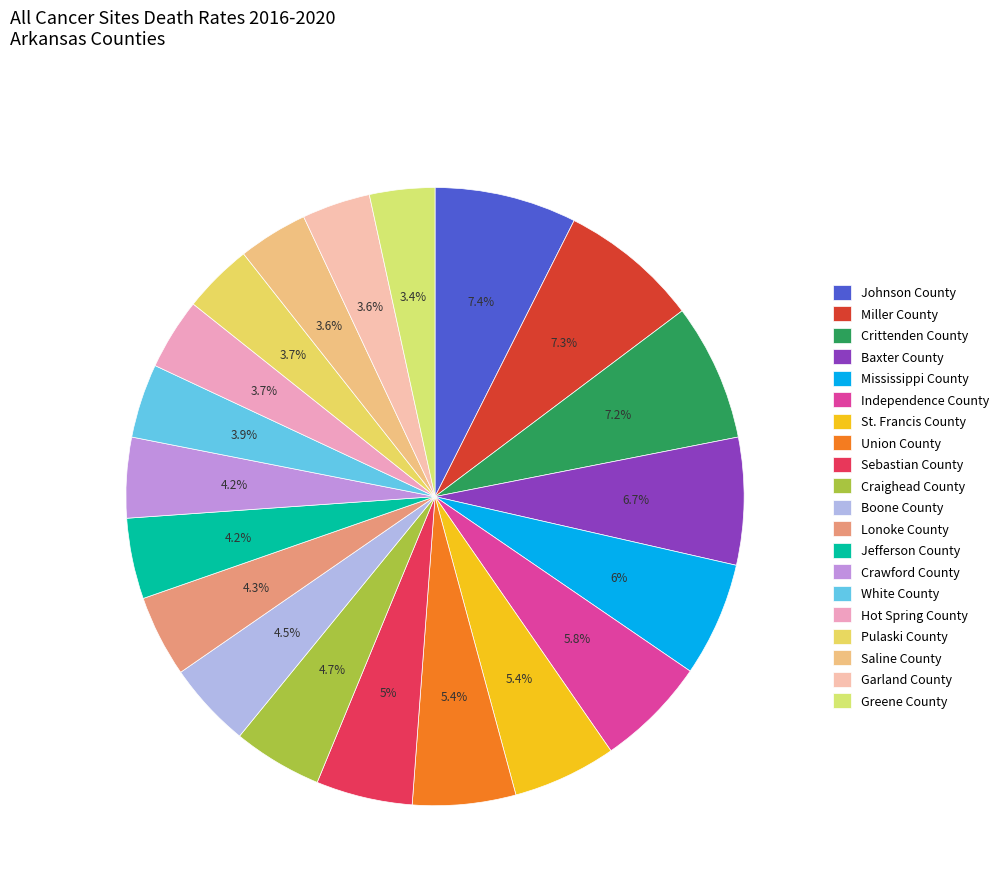

What portion of the pie excludes Garland County?

96.4%